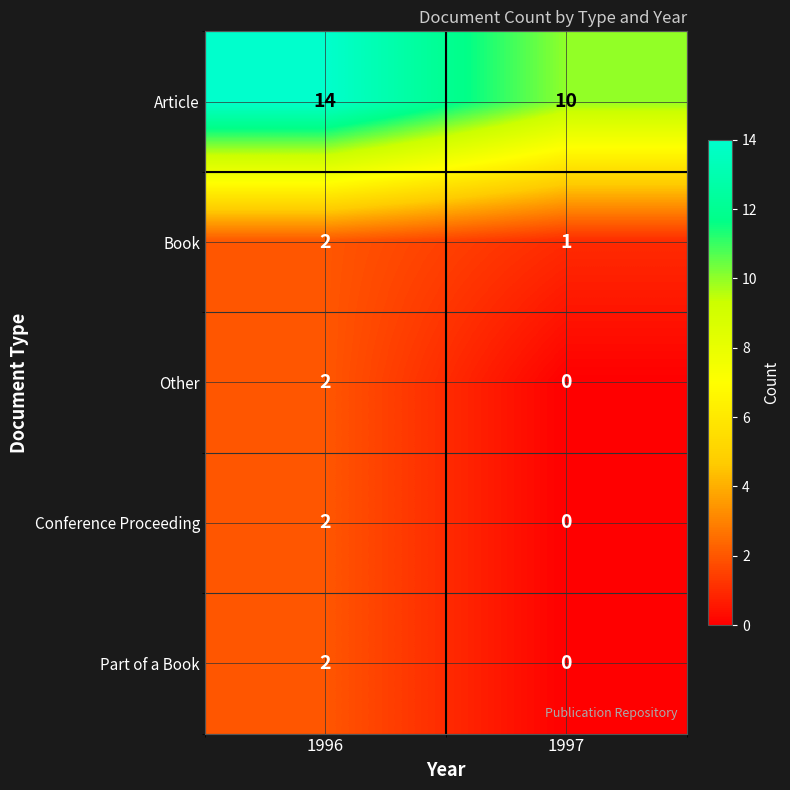

What is the greatest value displayed?

14